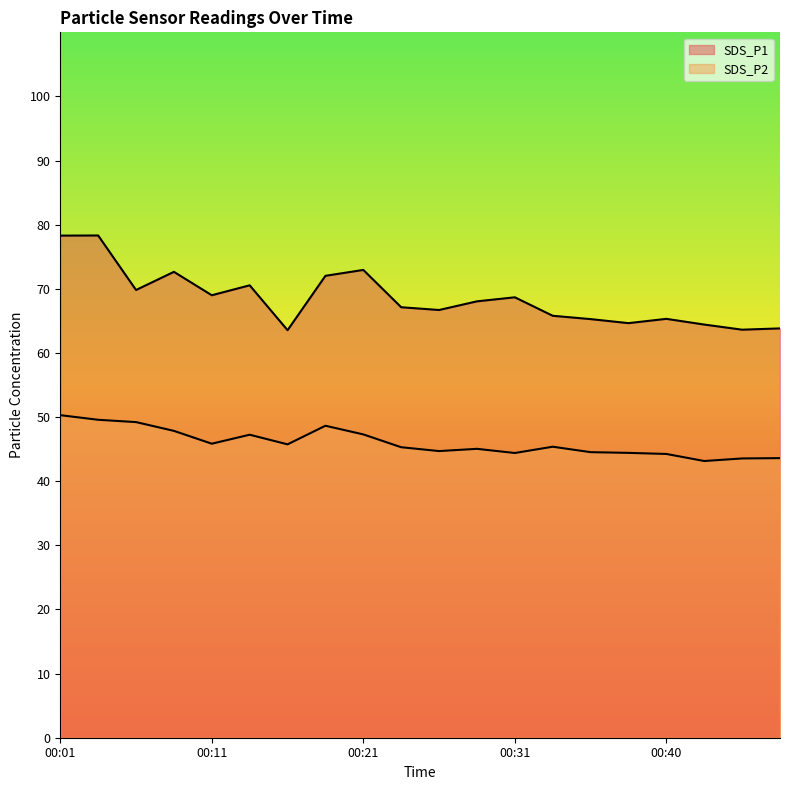

What is the difference between the SDS_P2 values at 00:04 and 00:31?

5.2